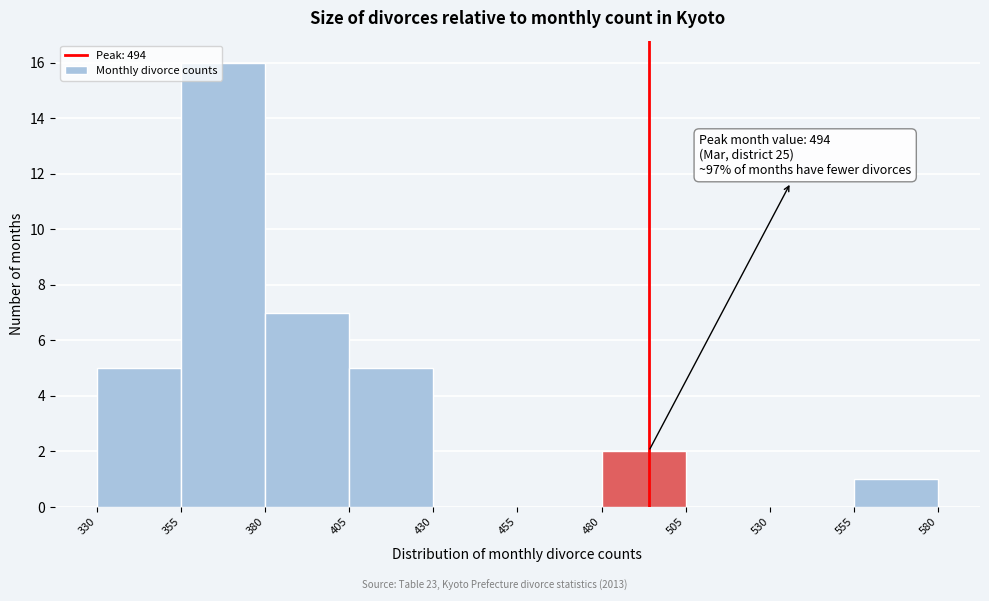

Which range on the x-axis has the tallest bar?

355 to 380